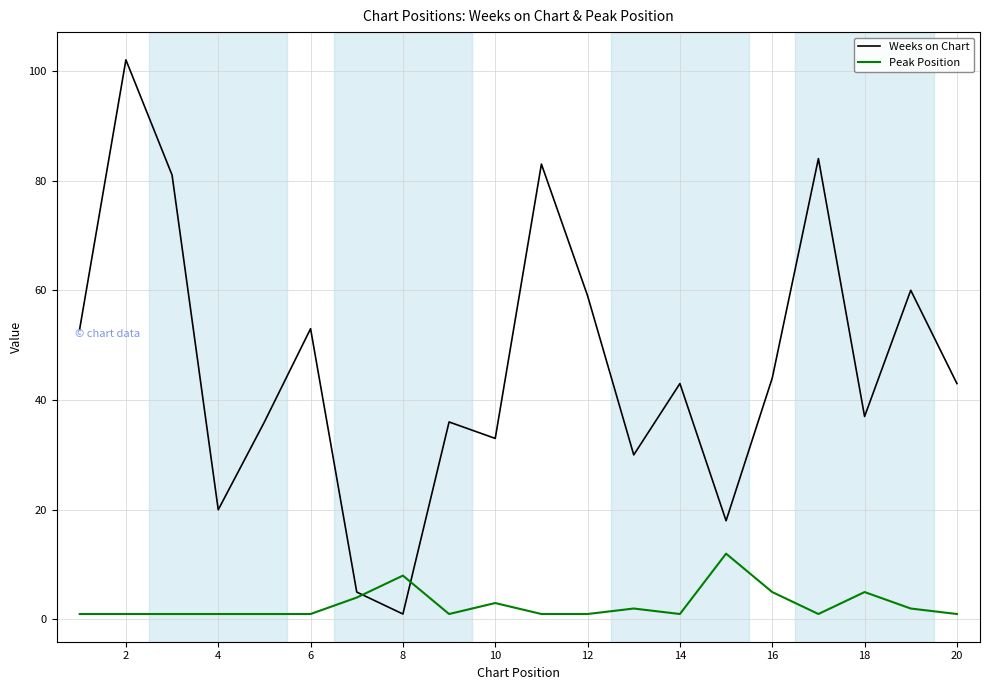

Which series has the largest range (max minus min)?

Weeks on Chart